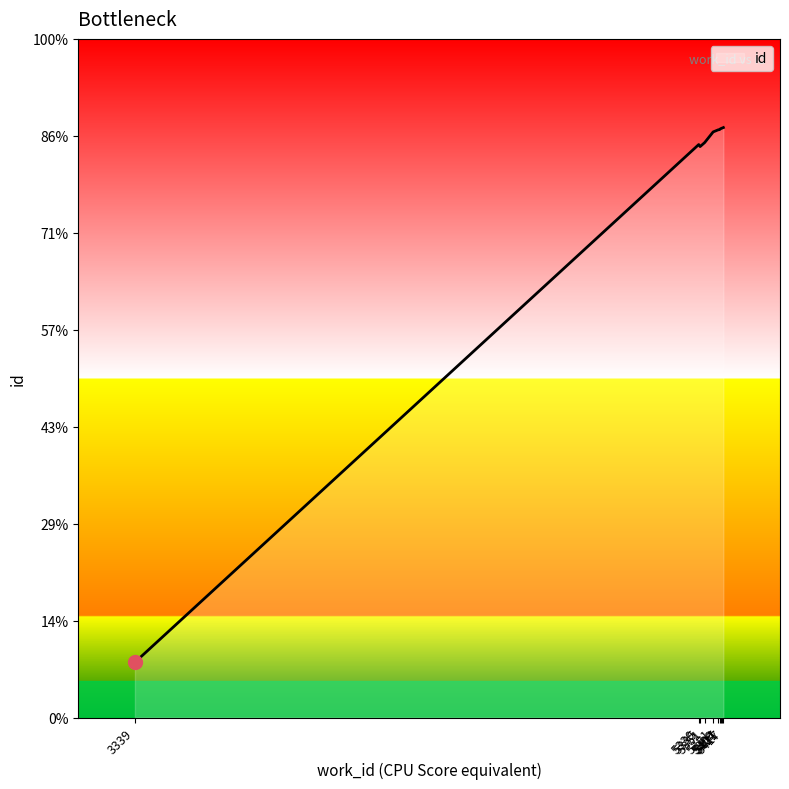

Does the chart display data point markers on the line(s)?

No